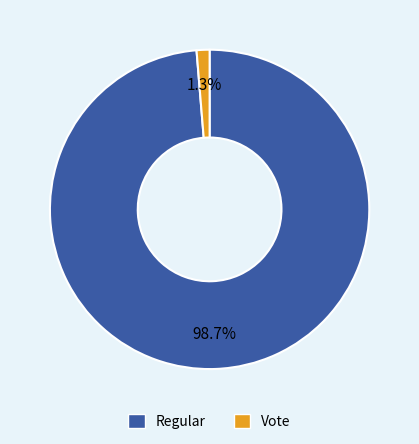

Is there a majority slice in this chart?

Yes